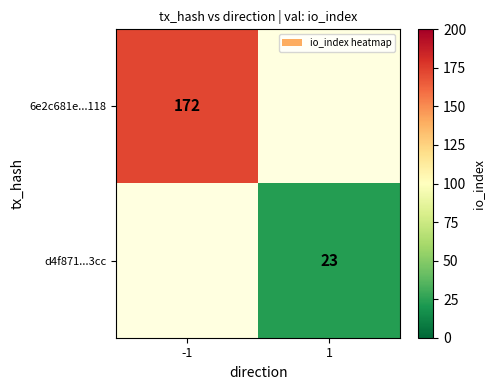

True or false: d4f871...3cc has a value of 23 at 1.

True